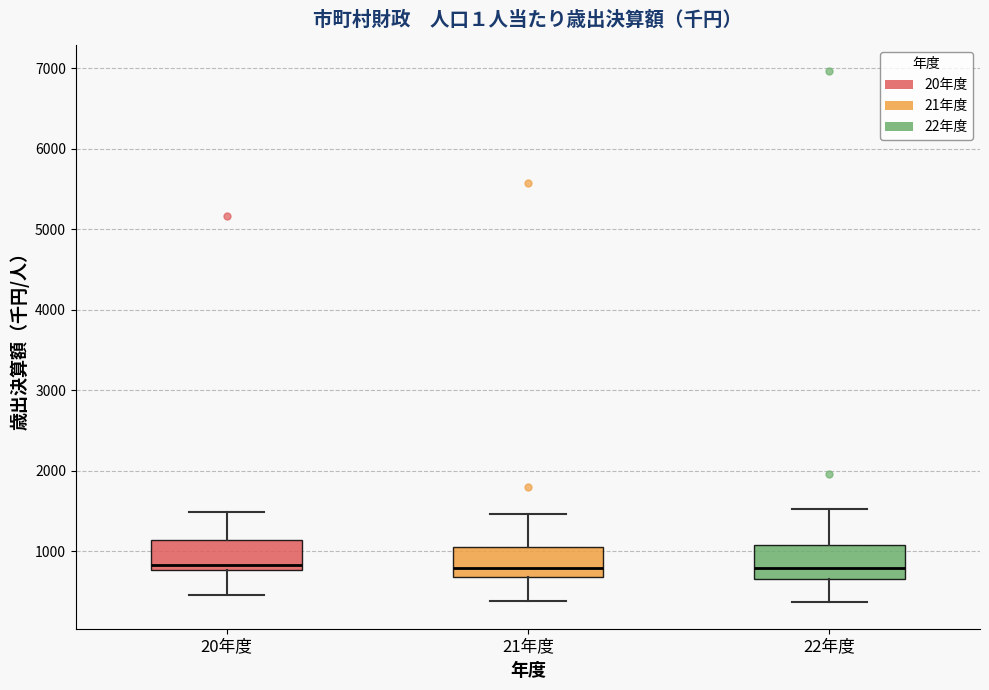

Where does the upper whisker of the box for 22年度 end on the y-axis? The values are not printed on the chart, so give them approximately, as read against the axis.

1500